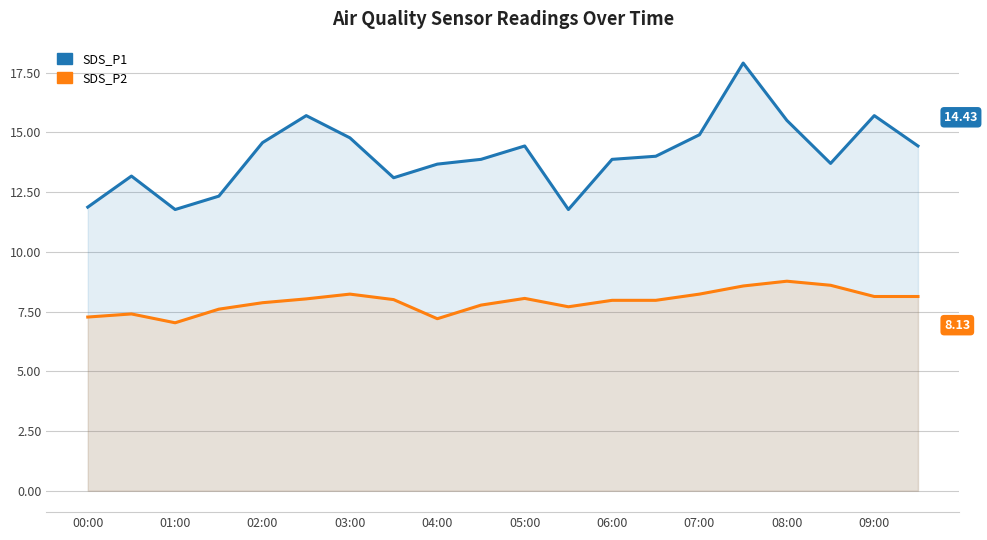

Rank the series at 05:00 from lowest to highest value.

SDS_P2, SDS_P1